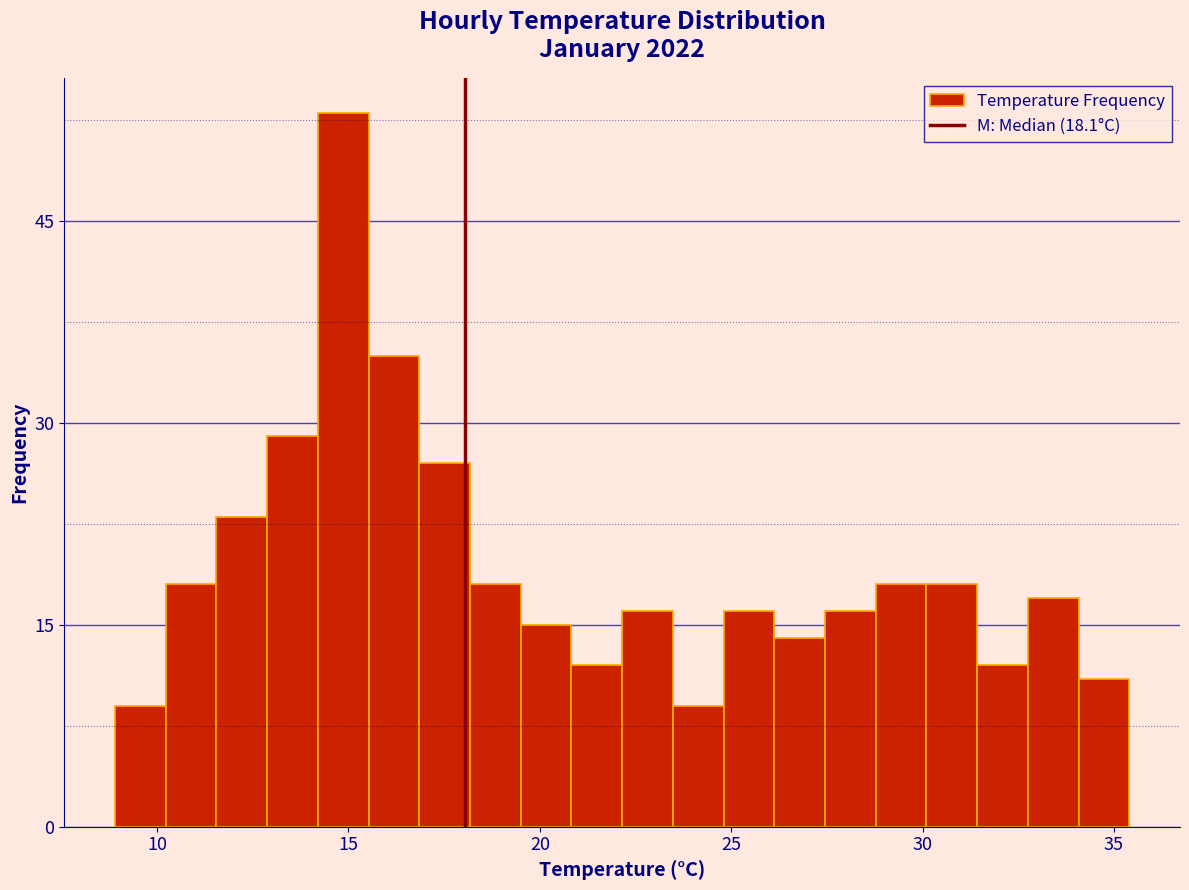

Read against the x-axis, roughly where is the centre of the tallest bar?

15.0